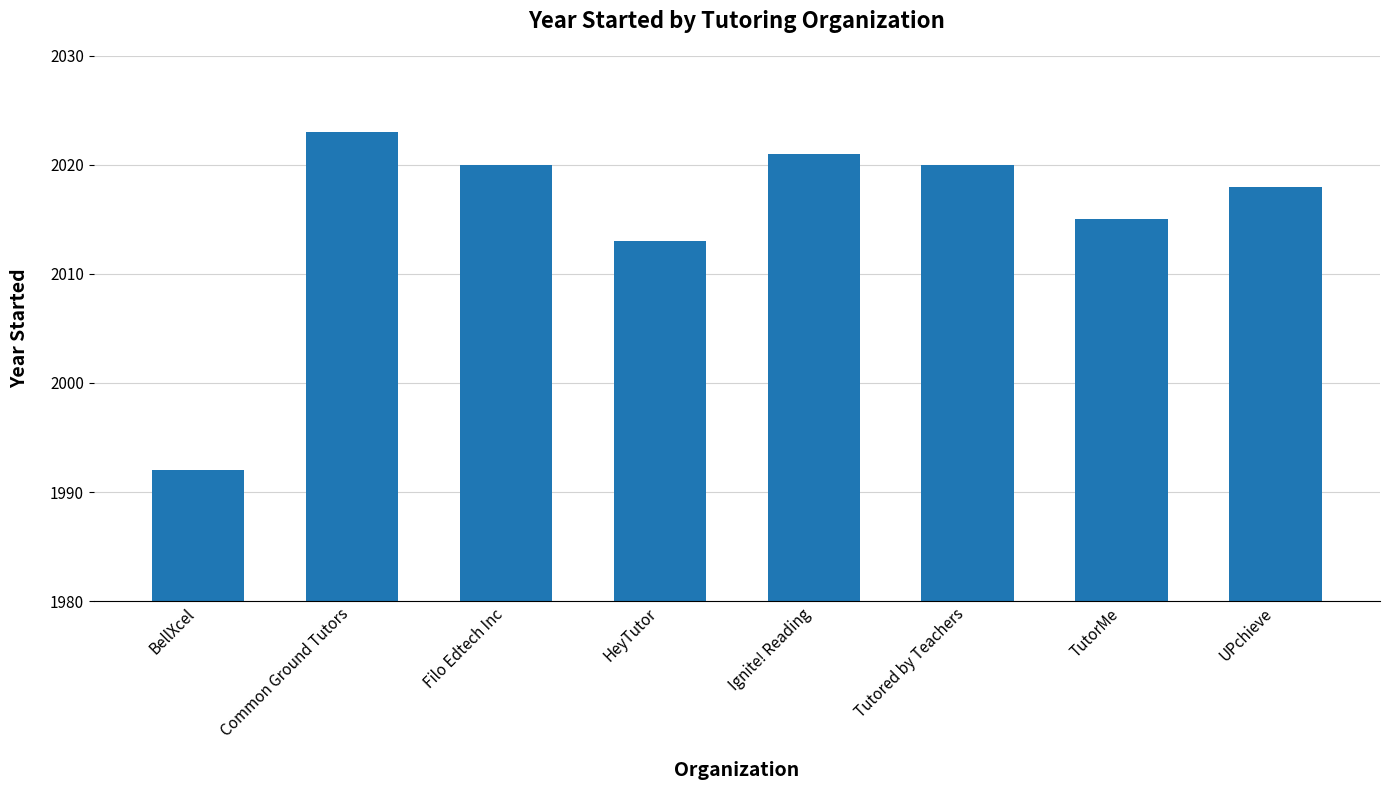

What is the average value?

2015